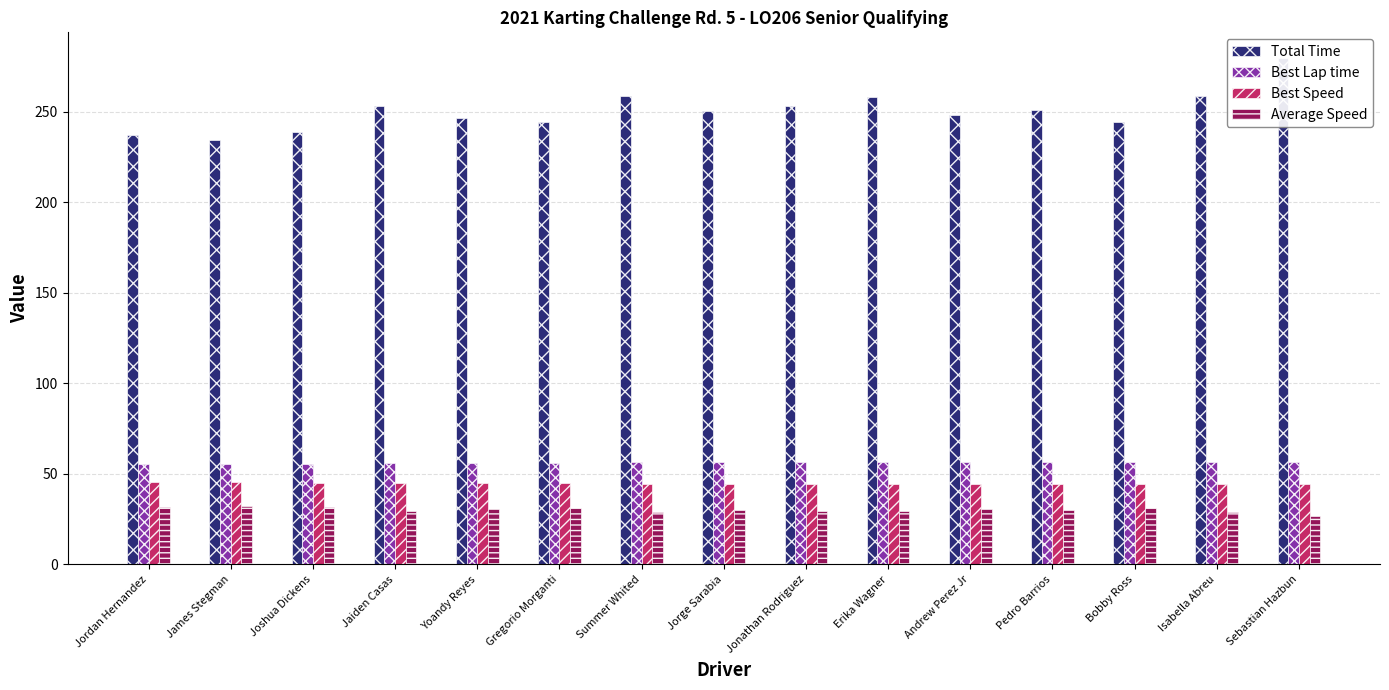

What is the label of the 5th bar from the left?

Yoandy Reyes